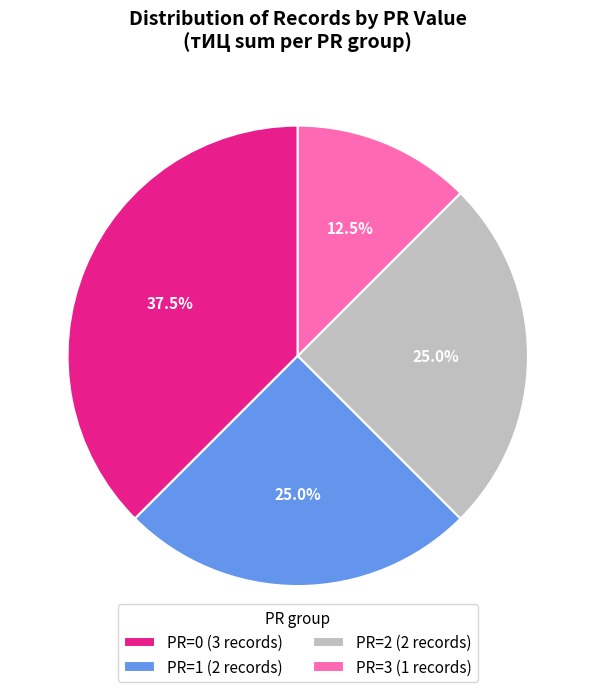

To the nearest percent, what is the difference between the largest and smallest slice percentages?

25%